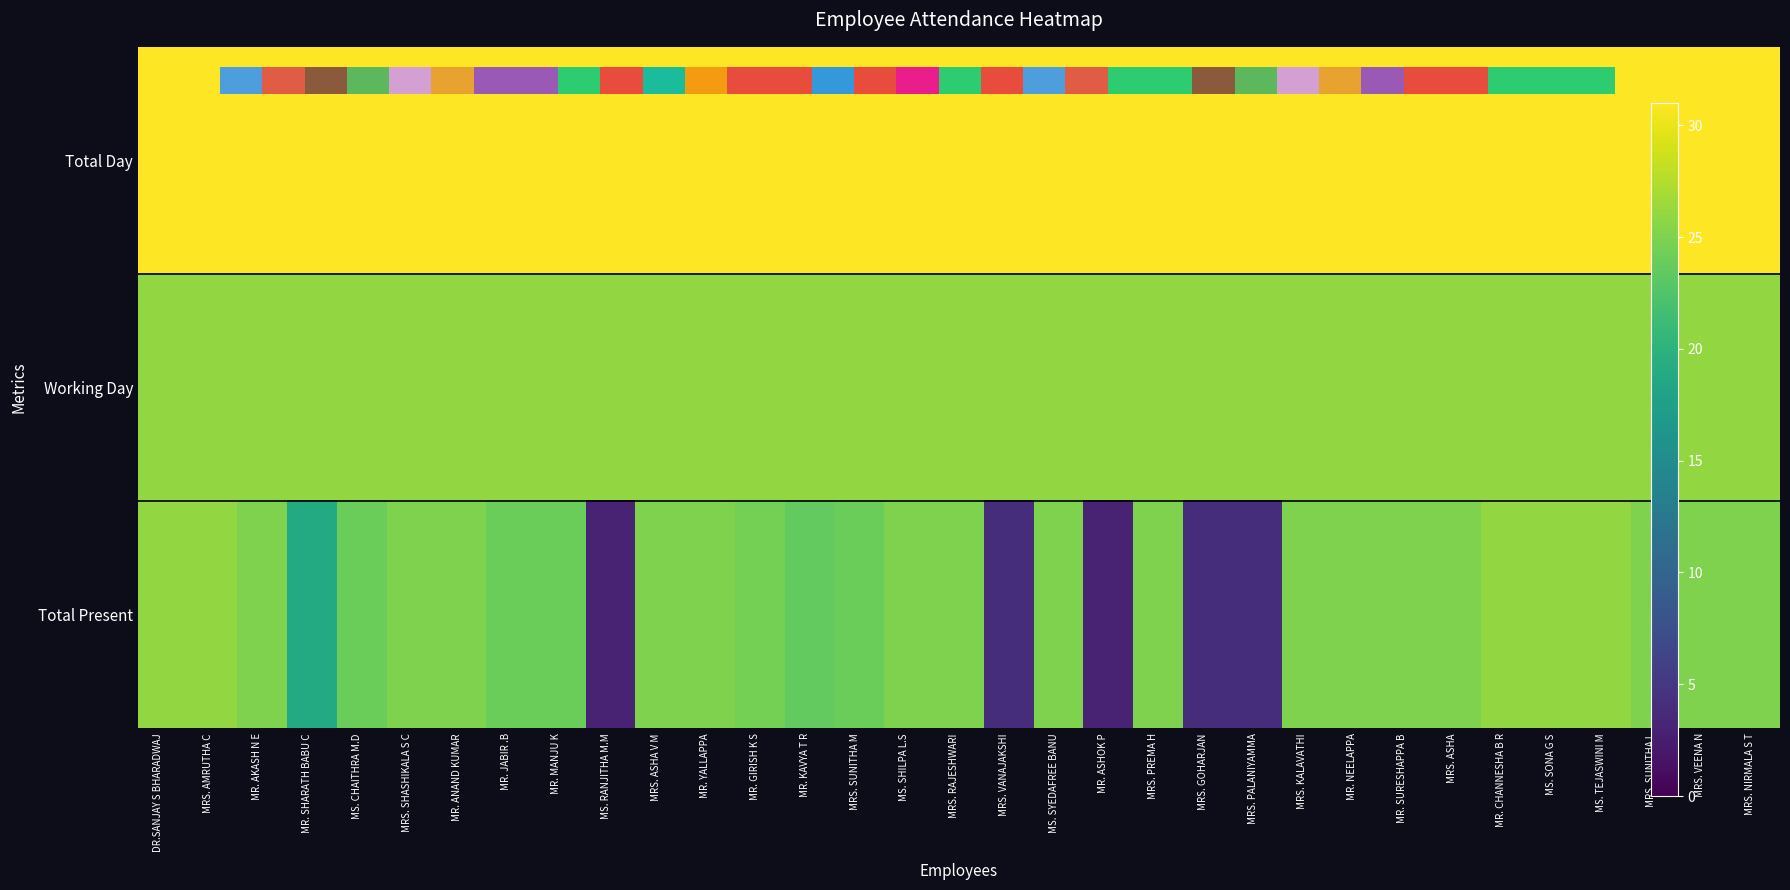

Where does the Total Present series first go above 25?

DR.SANJAY S BHARADWAJ